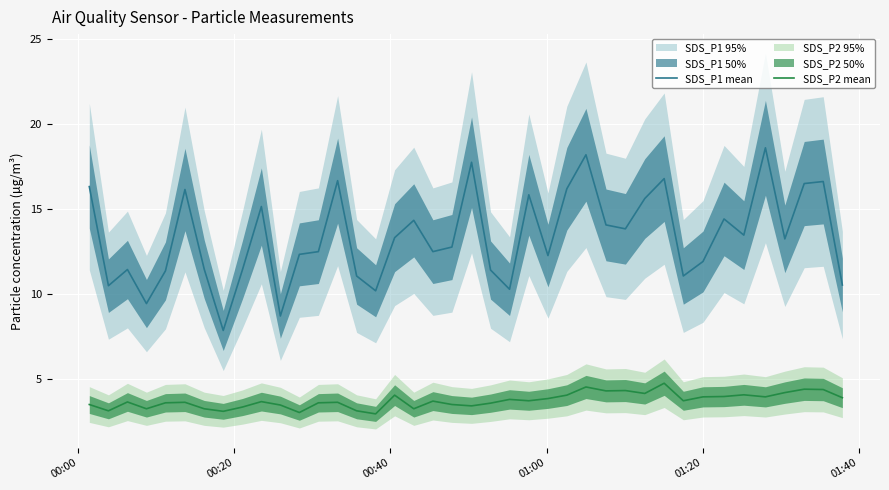

True or false: SDS_P2 mean and SDS_P1 mean intersect in this chart.

False